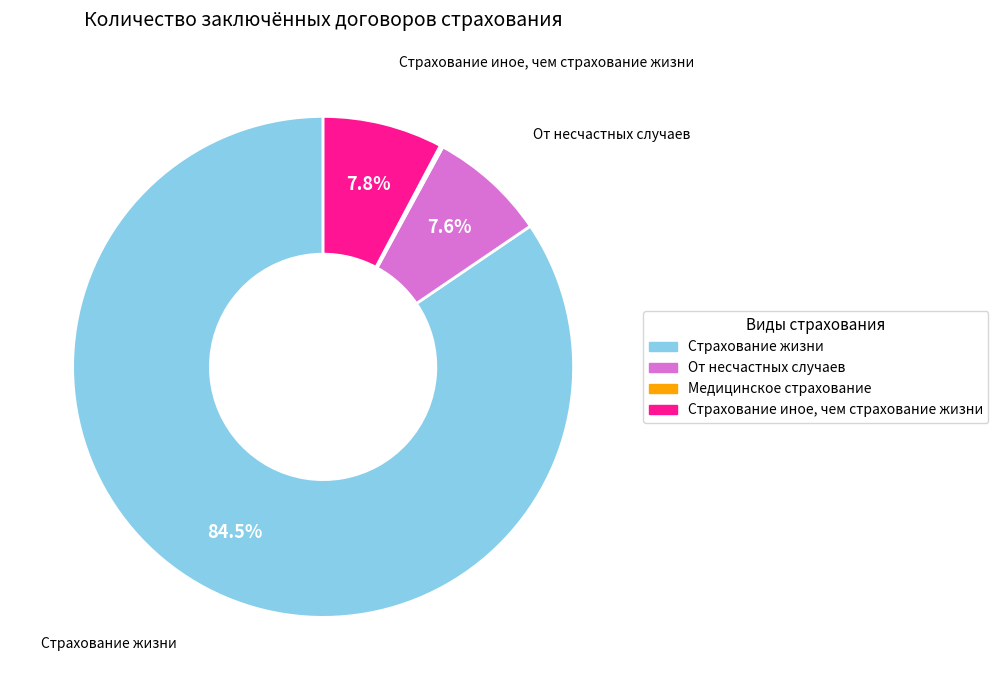

Is the sum of От несчастных случаев and Страхование иное, чем страхование жизни greater than half?

No